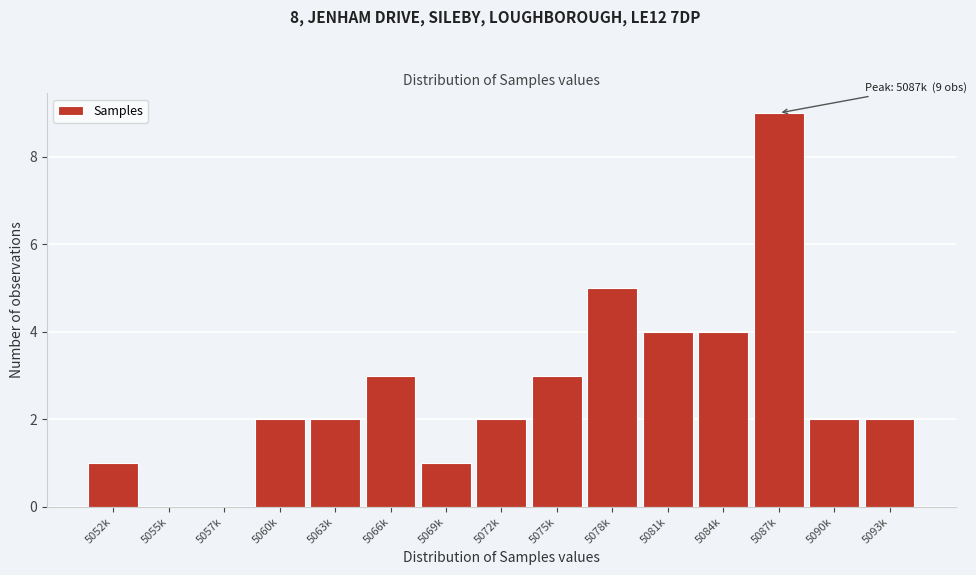

Reading right to left, list all the values displayed in this chart.

5093k=2	5090k=2	5087k=9	5084k=4	5081k=4	5078k=5	5075k=3	5072k=2	5069k=1	5066k=3	5063k=2	5060k=2	5057k=0	5055k=0	5052k=1